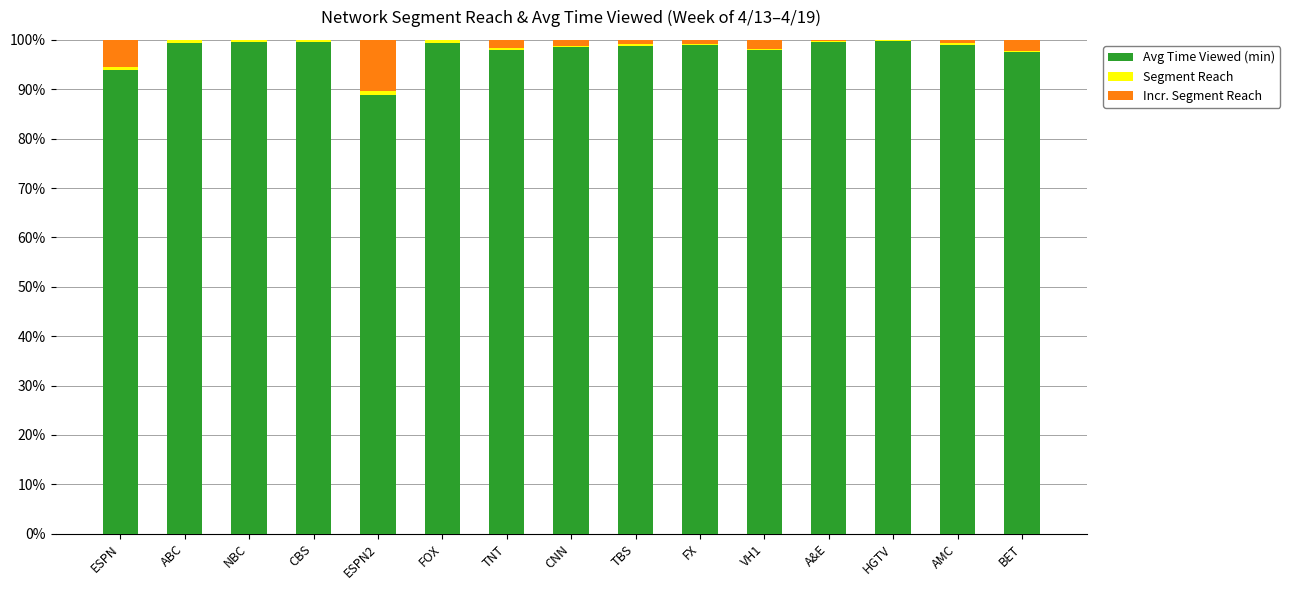

What is the sum of all Avg Time Viewed (min) values?

1468.6